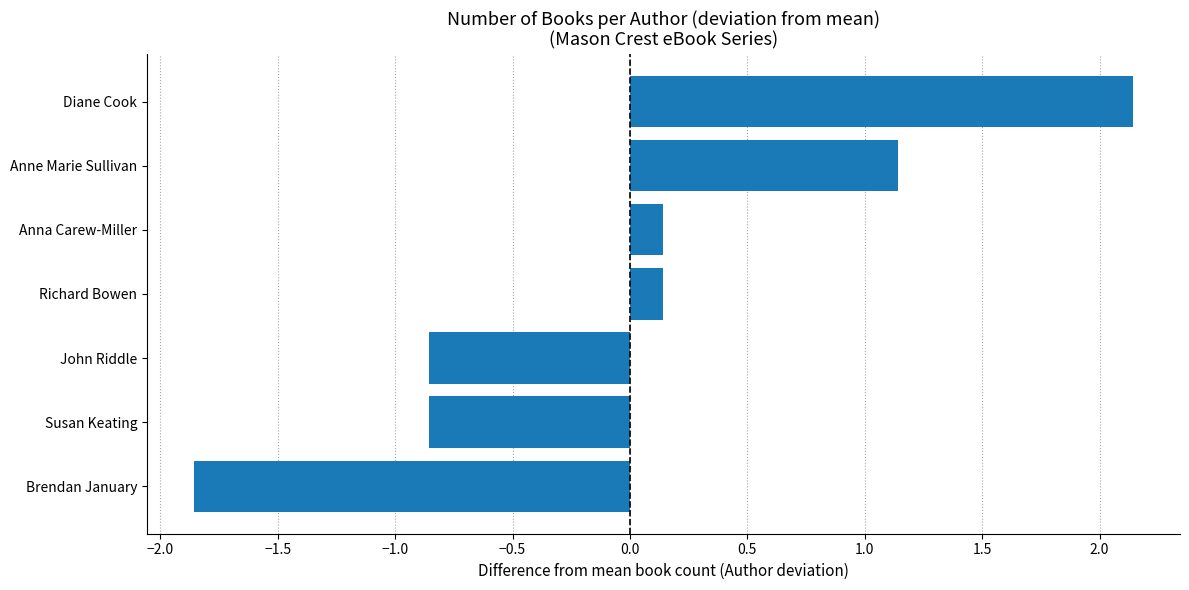

Which category has the lowest value across all series?

Brendan January